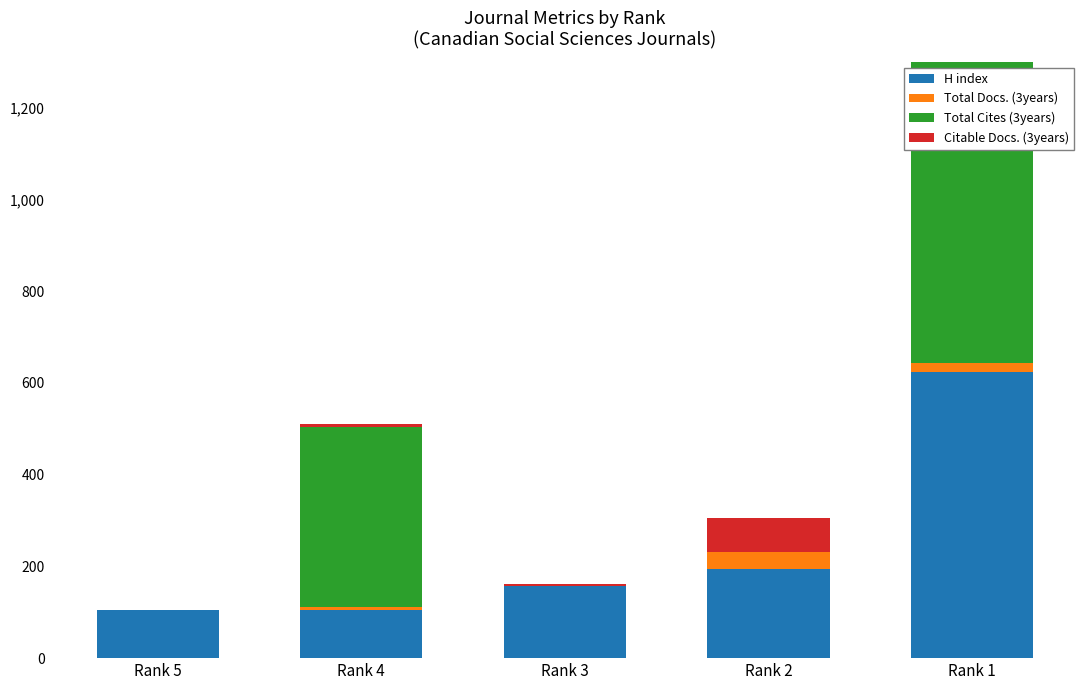

What is the difference between the Citable Docs. (3years) values at Rank 3 and Rank 1?

52